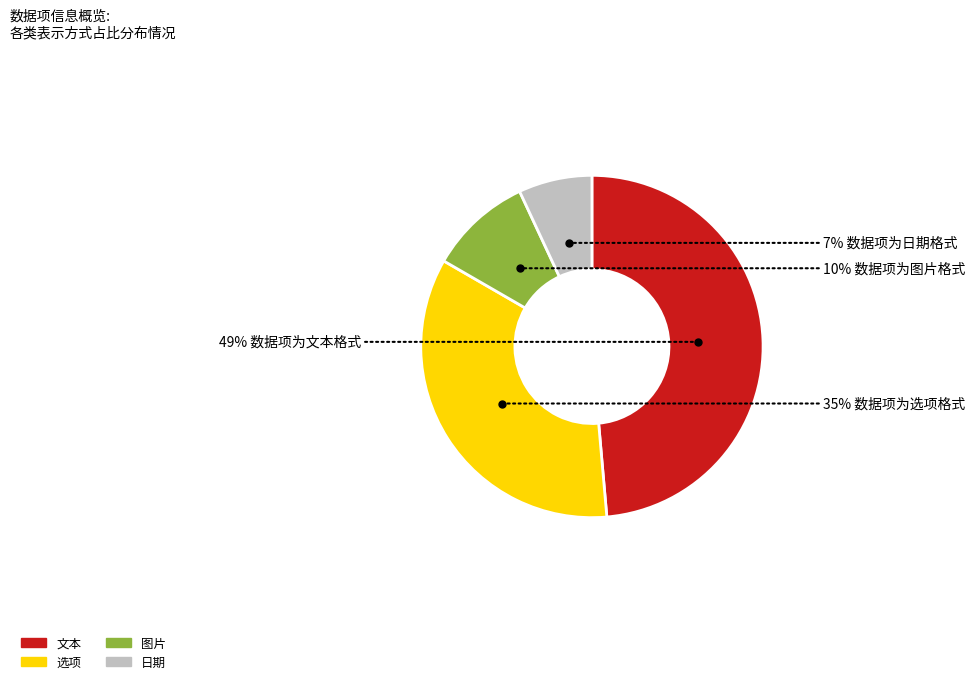

How many slices are in this pie chart?

4